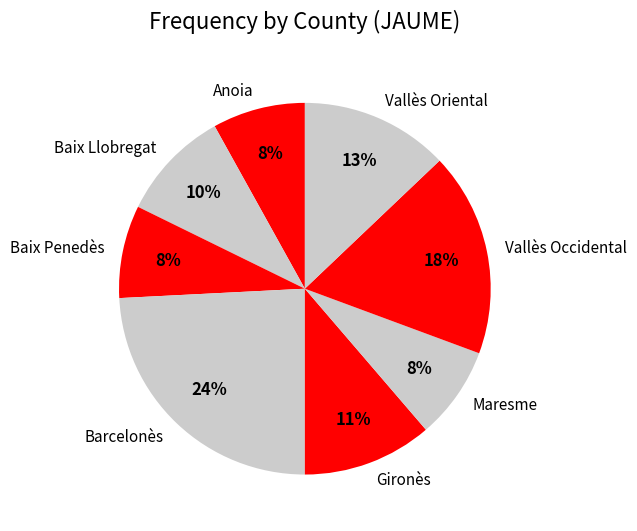

To the nearest percent, what is the combined percentage of Baix Llobregat and Gironès?

21%